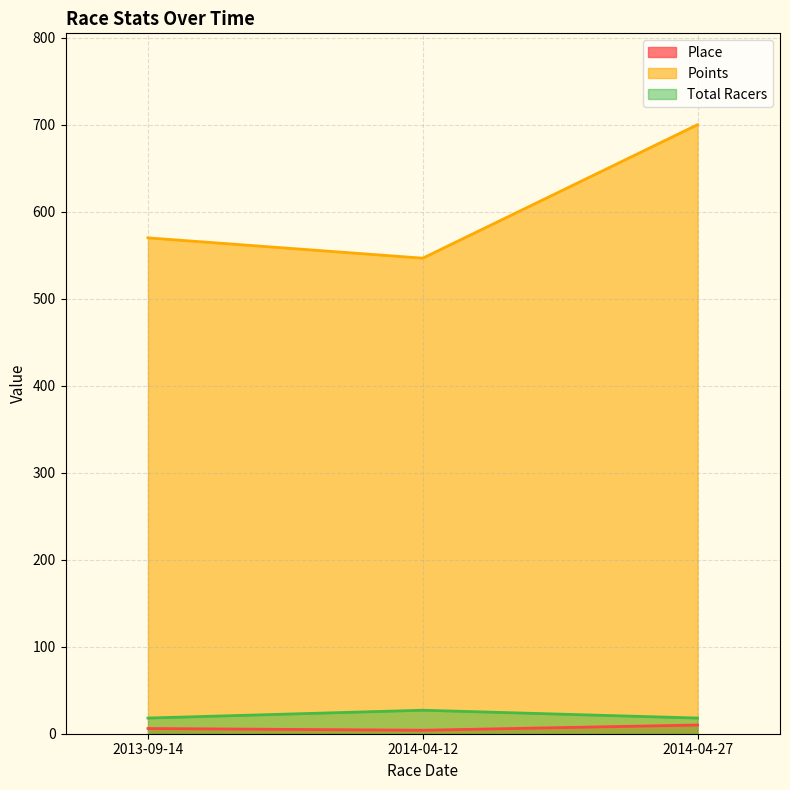

How many lines are shown in the chart?

3